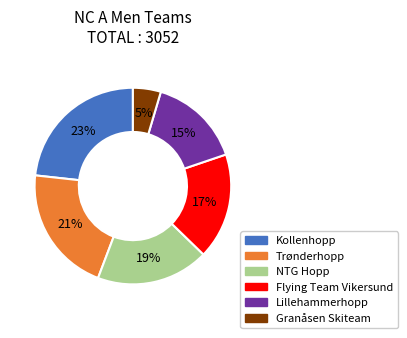

What is the smallest slice in the pie chart?

Granåsen Skiteam